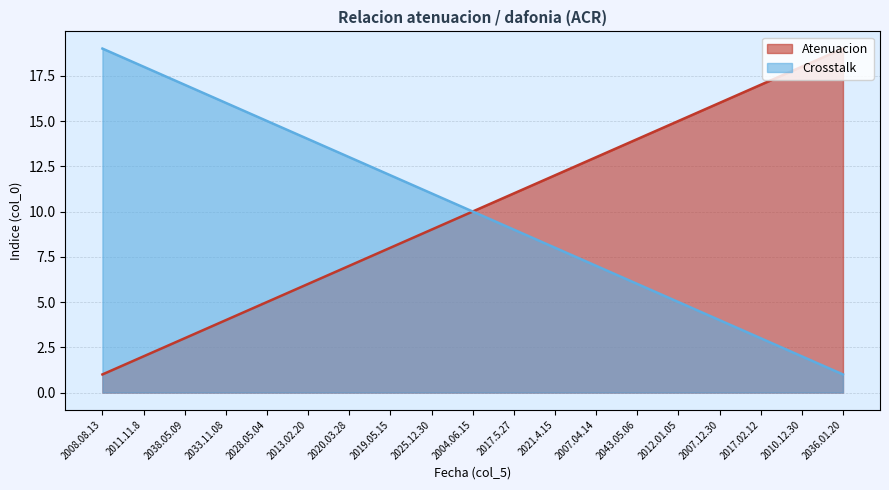

Which category has the highest value across all series?

2036.01.20